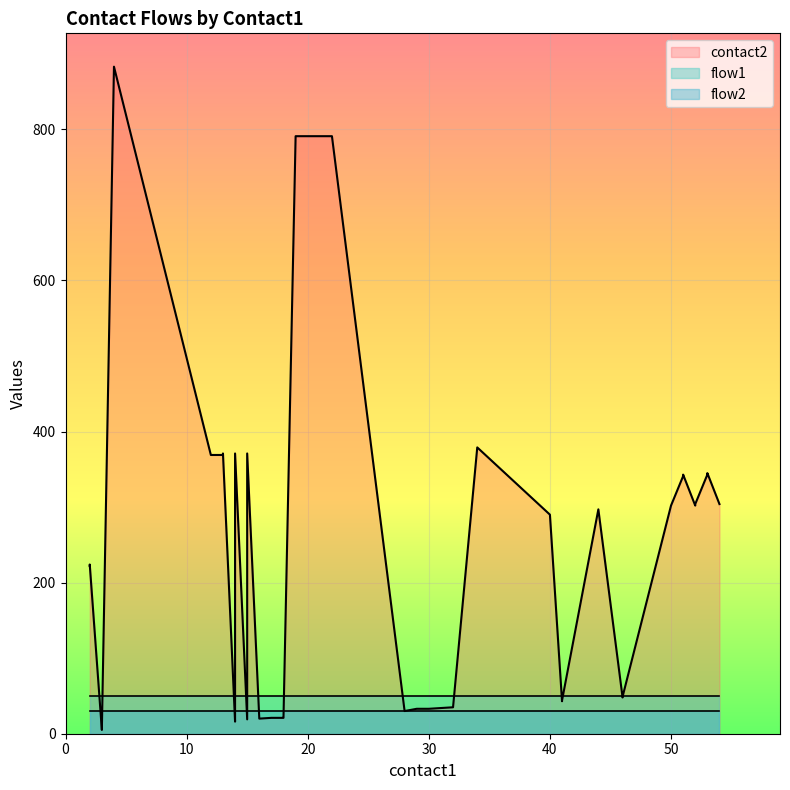

Rank the series at 7 from lowest to highest value.

flow1, flow2, contact2